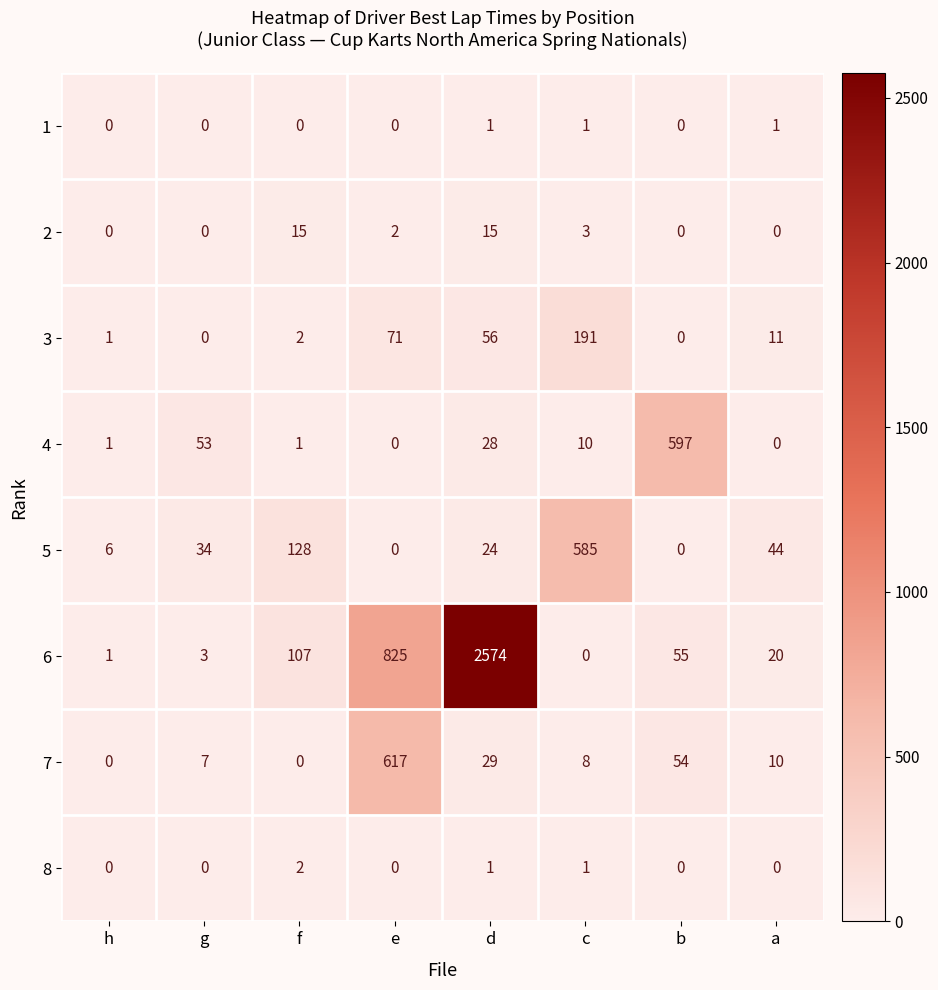

List the series in order of their peak value, lowest first.

1, 8, 2, 3, 5, 4, 7, 6